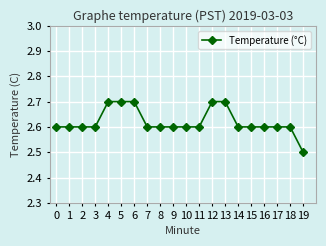

What is the value of the 3rd point from the left?

2.6